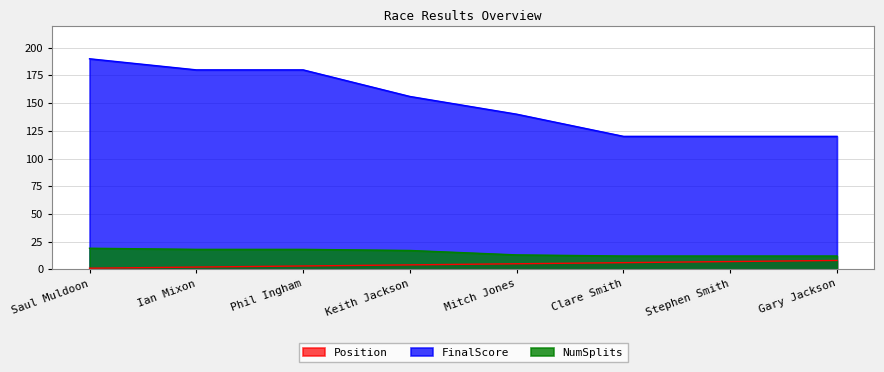

What is the sum of the Position values at Saul Muldoon and Keith Jackson?

5